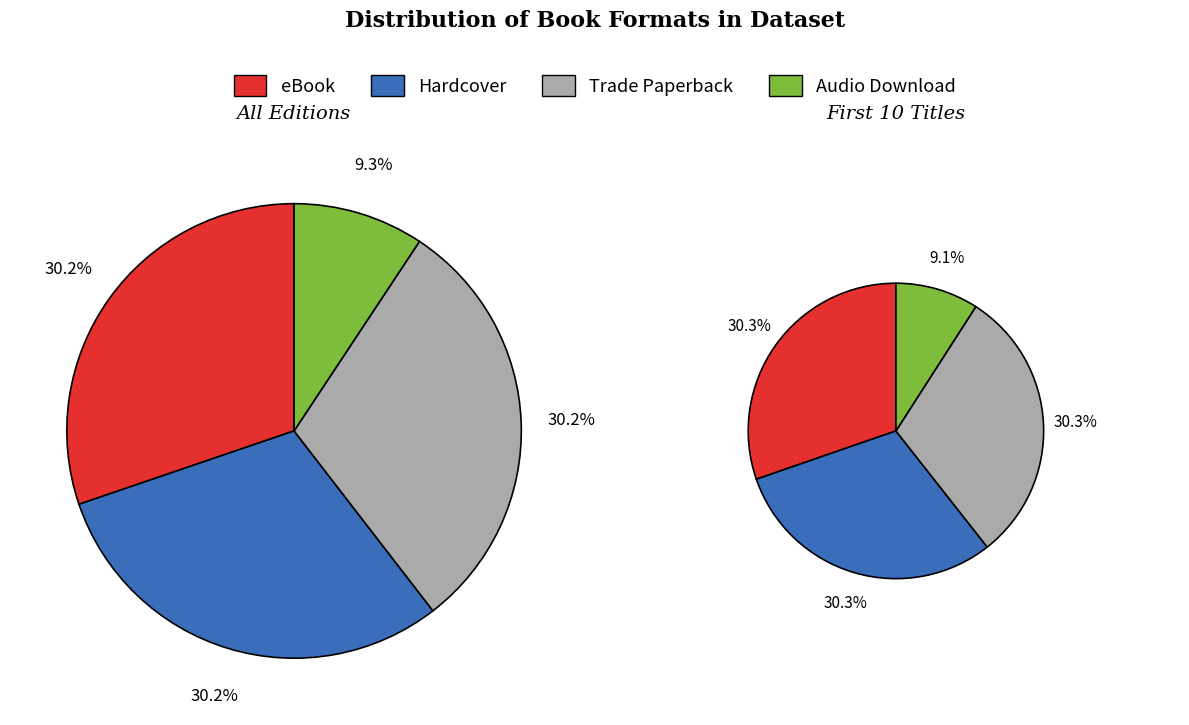

Which slice is the largest?

eBook